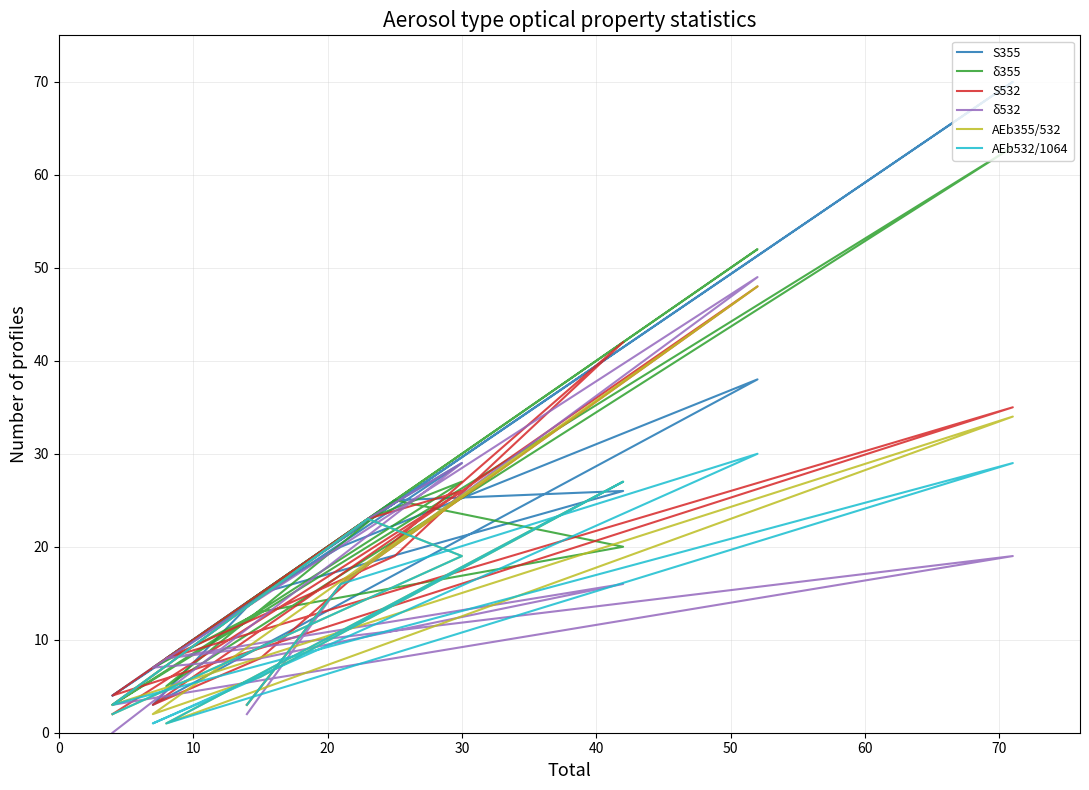

What are all the series names shown in the legend?

S355, δ355, S532, δ532, AEb355/532, AEb532/1064